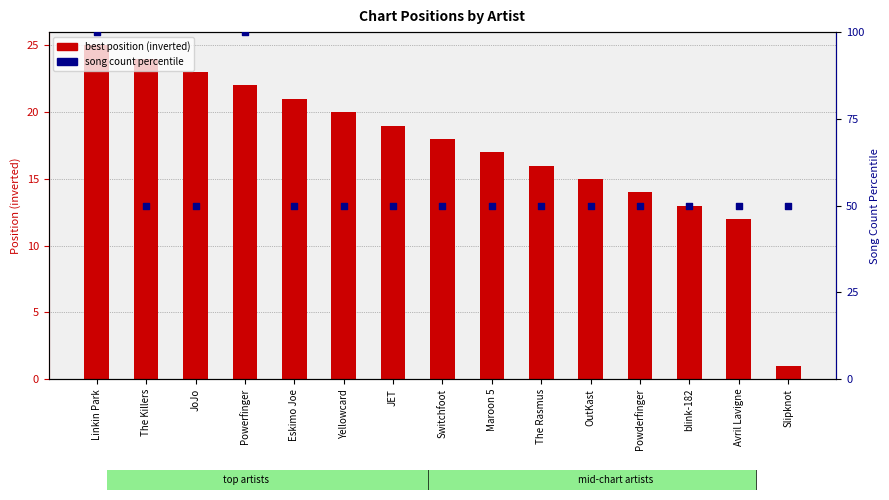

What are all the series names shown in the legend?

best position (inverted), song count percentile